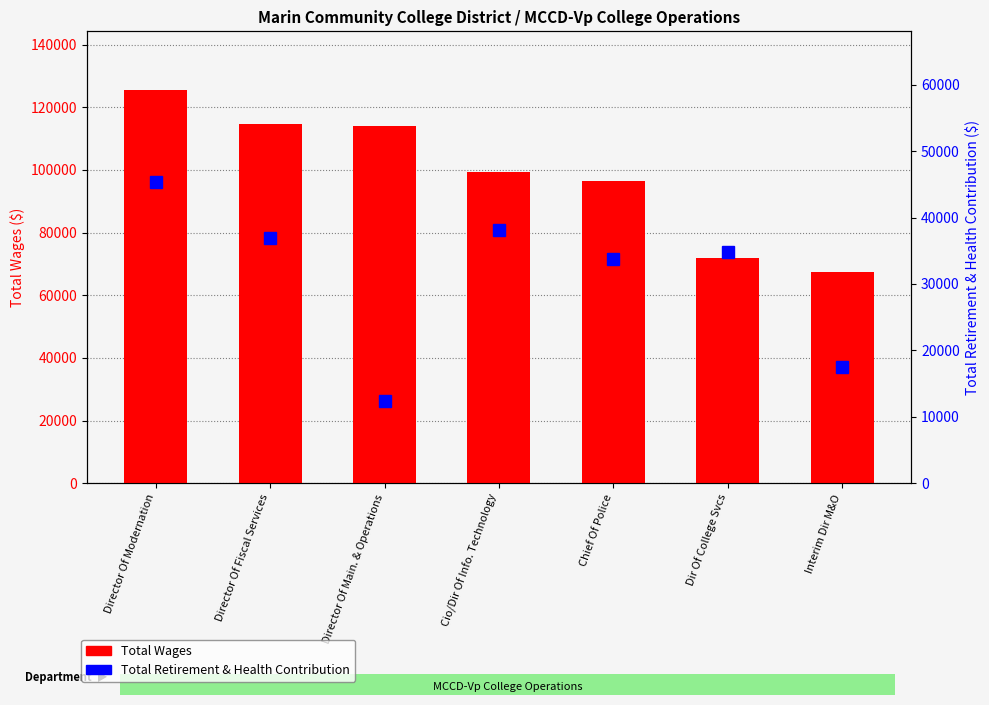

Rank the series by their average value, from highest to lowest.

Total Wages, Total Retirement & Health Contribution